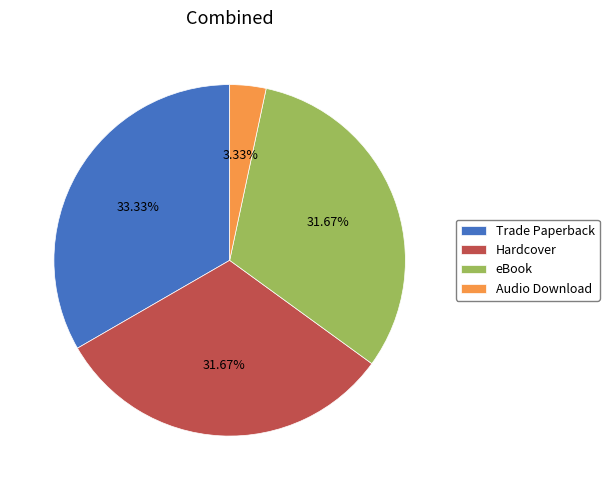

Does any single category account for the majority?

No